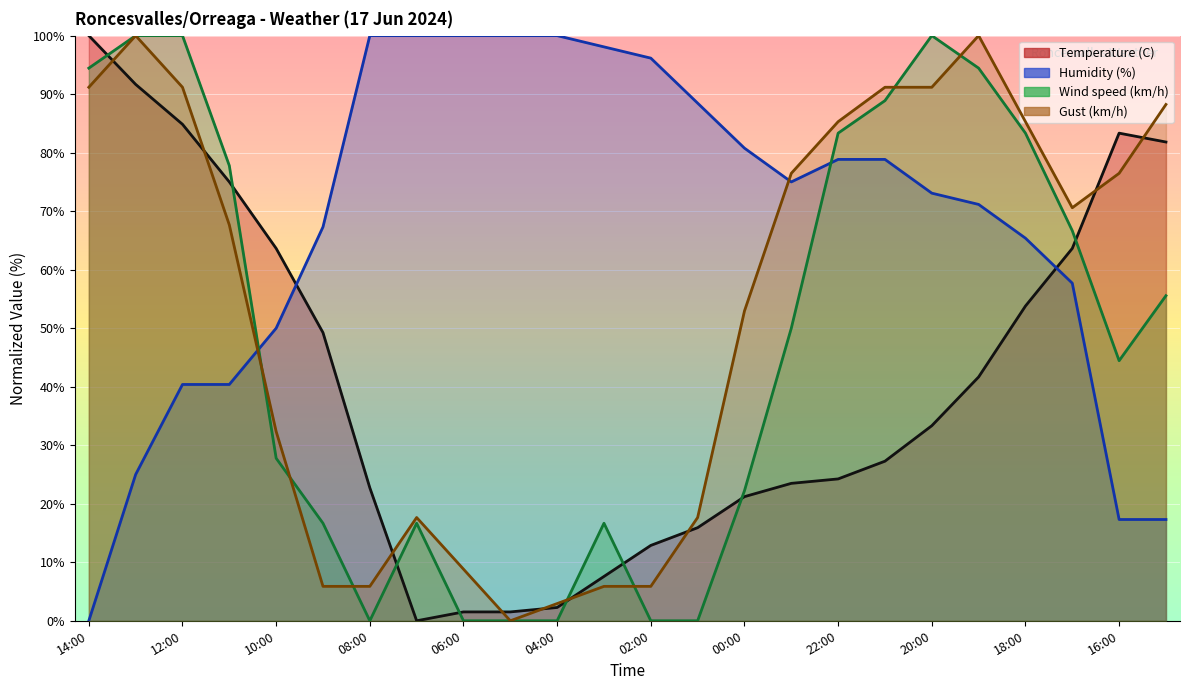

What is the difference between the maximum and second lowest values in the Temperature (C) series?

98.5